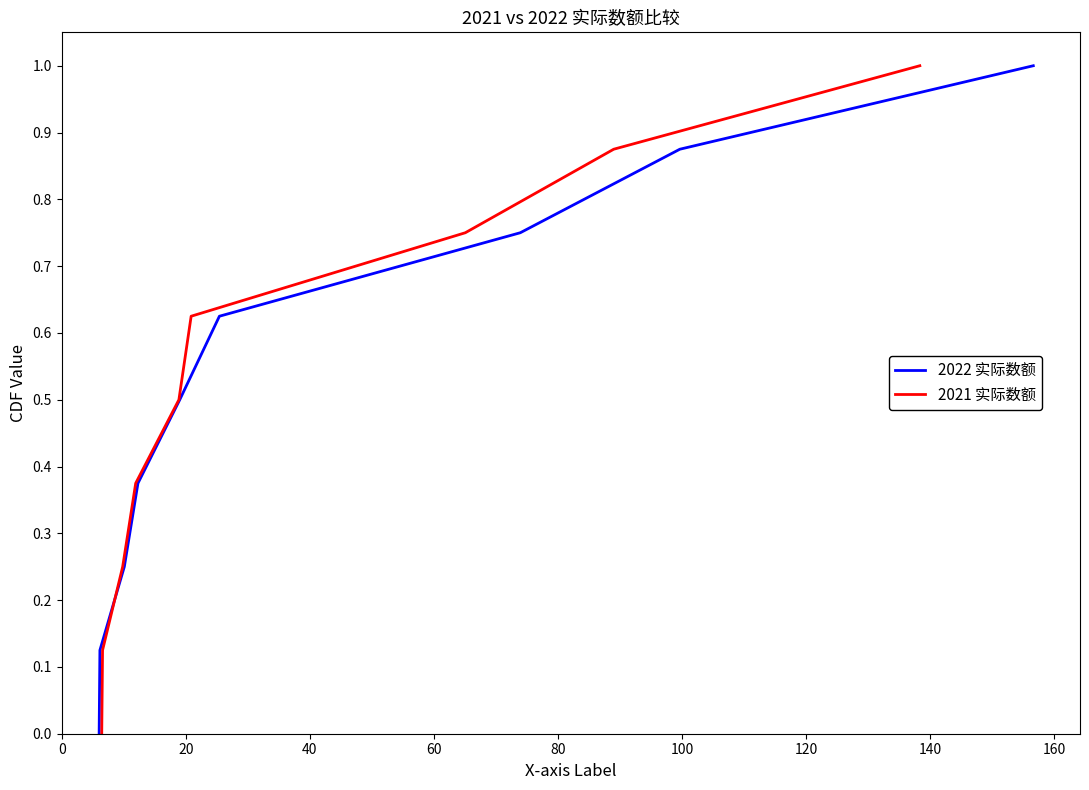

At which category is the sum across all series the highest?

160